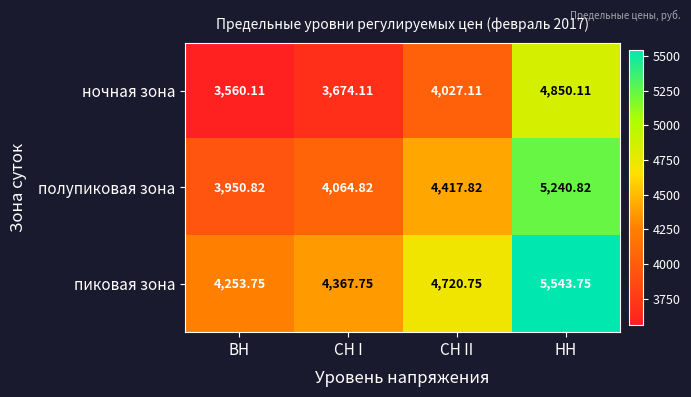

At which label does полупиковая зона reach its minimum?

ВН